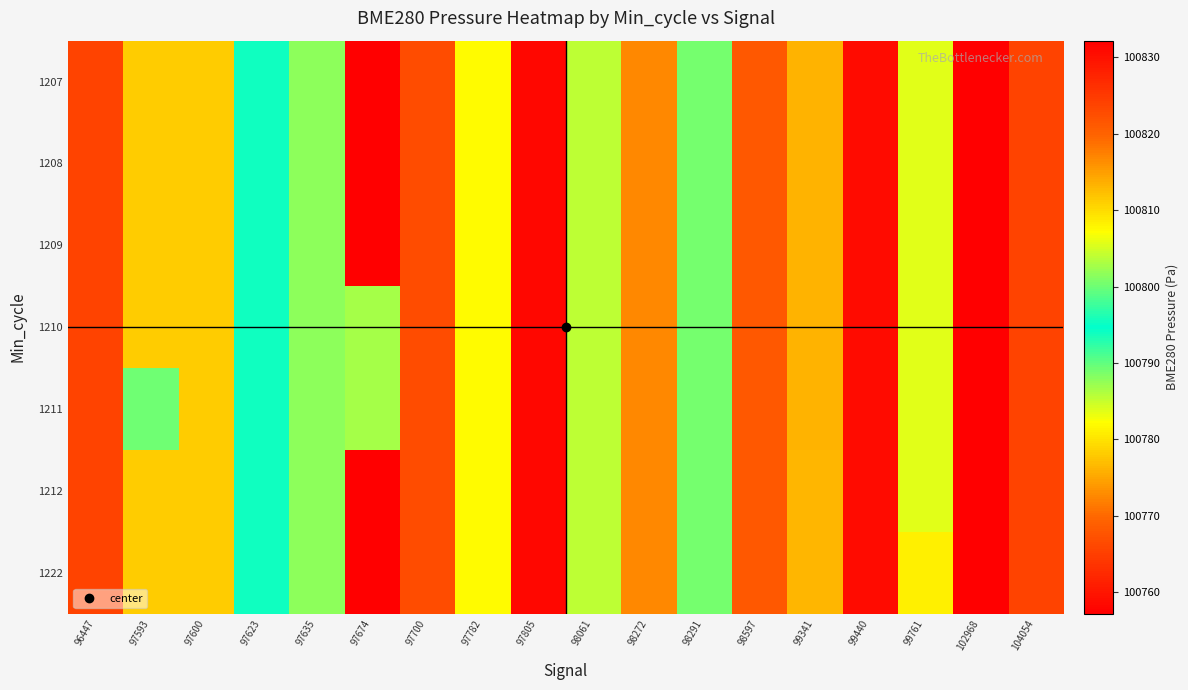

List the series in order of their peak value, lowest first.

1207, 1208, 1209, 1210, 1211, 1212, 1222